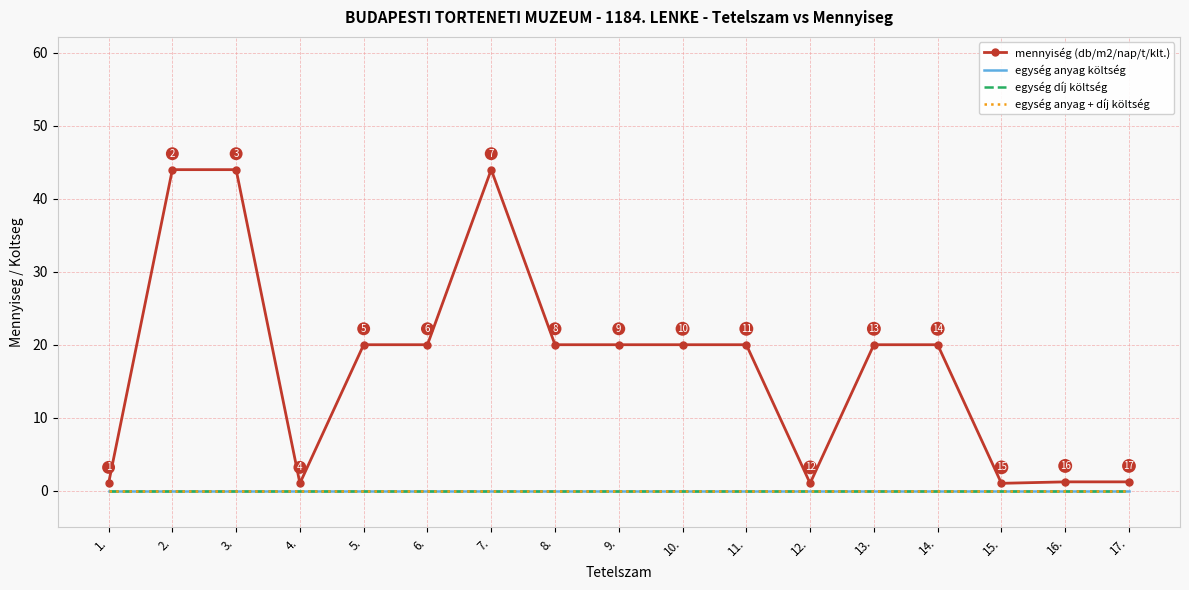

At which label does egység anyag + díj költség reach its minimum?

1.